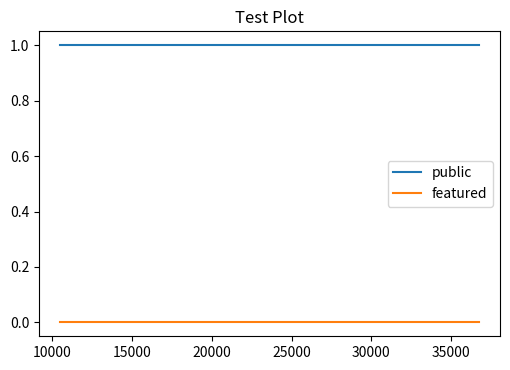

True or false: public and featured intersect in this chart.

False